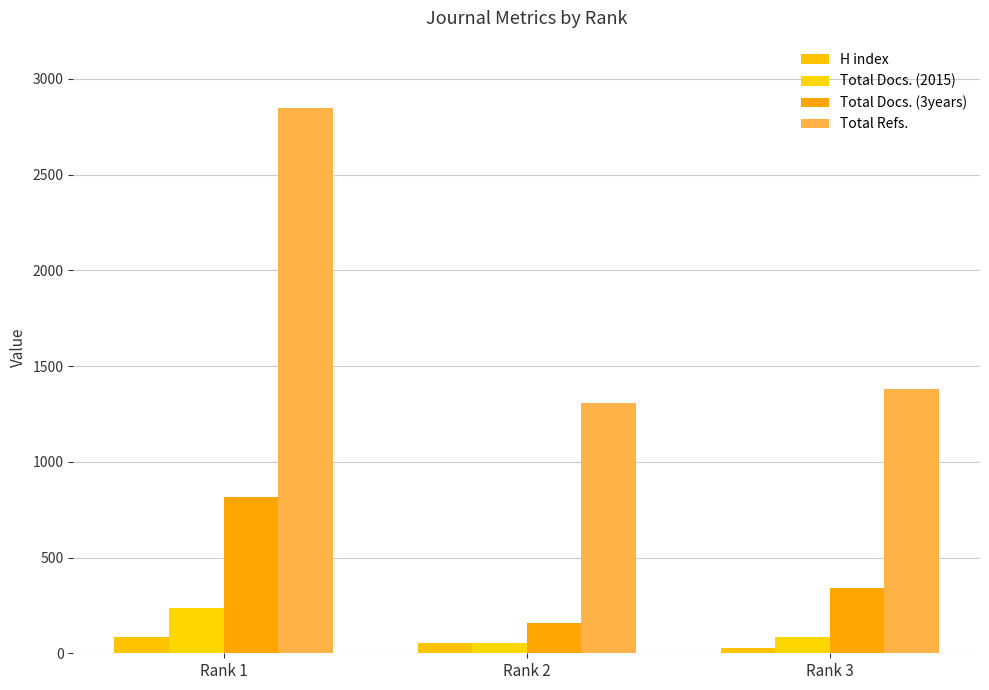

At which label does Total Docs. (2015) reach its peak?

Rank 1